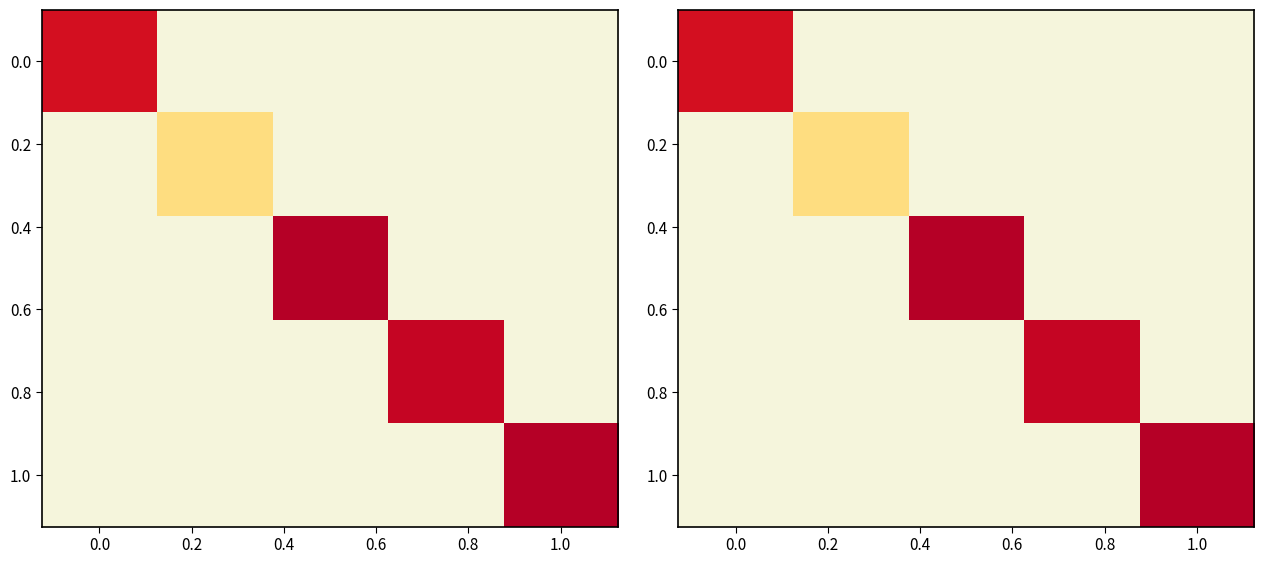

How many values in 0.0 are above zero?

1